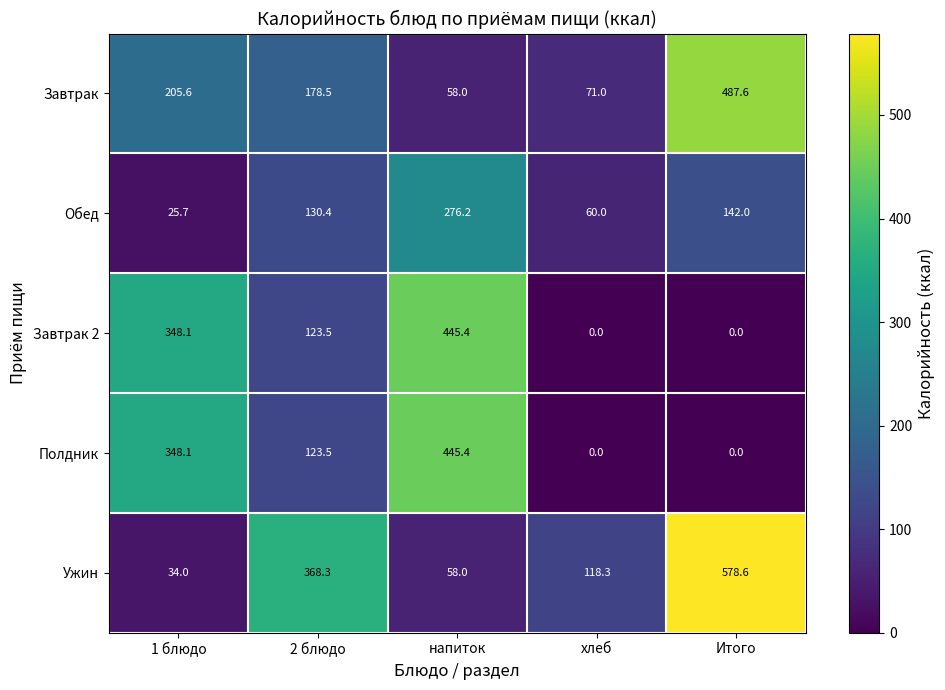

At which category is the sum across all series the highest?

напиток